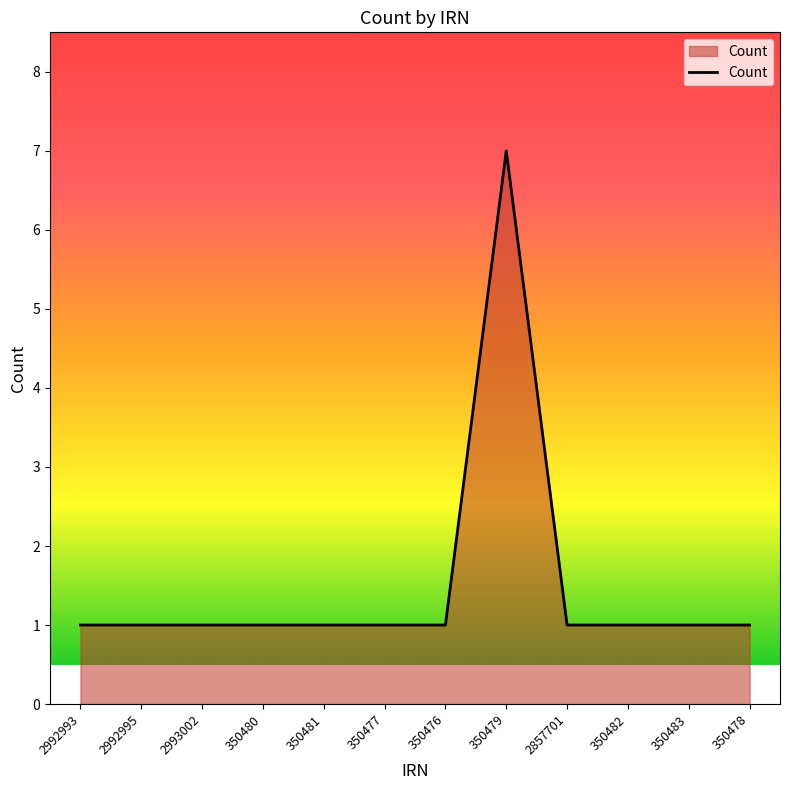

What is the approximate value at 350479?

7